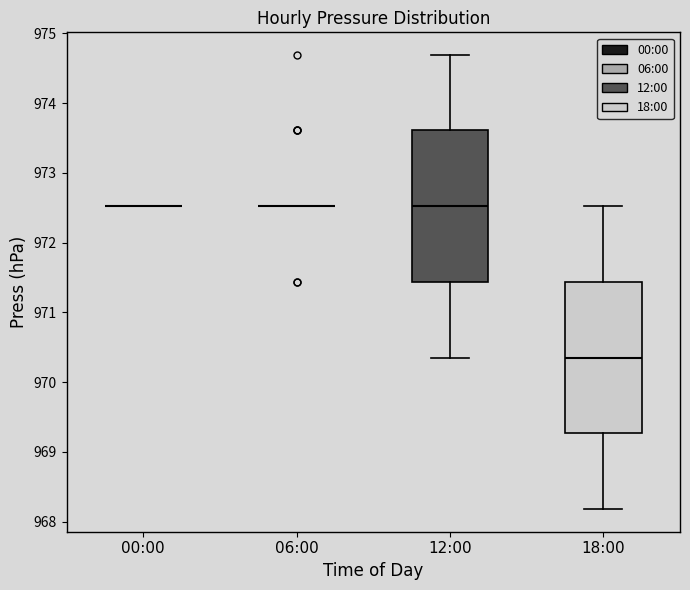

Reading left to right, read every box against the y-axis: the position of its median line, the range the box covers, and the ends of its whiskers. The values are not printed on the chart, so give them approximately, as read against the axis.

00:00: box collapsed to a line at 972.5, whiskers 972.5 to 972.5
06:00: box collapsed to a line at 972.5, whiskers 972.5 to 972.5
12:00: median 972.5, box 971.4 to 973.6, whiskers 970.4 to 974.7
18:00: median 970.4, box 969.3 to 971.4, whiskers 968.2 to 972.5